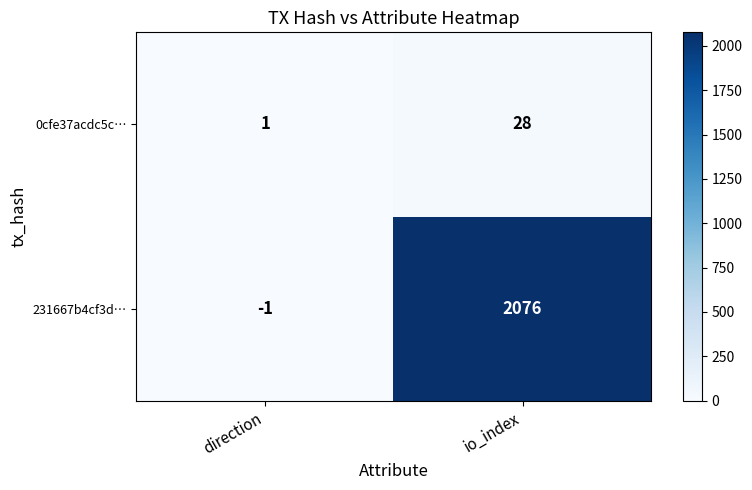

Which series has the largest total across all categories?

231667b4cf3d…